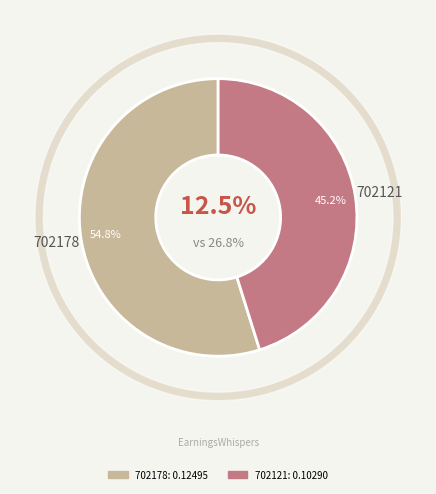

What percentage is NOT represented by 702178?

45.2%